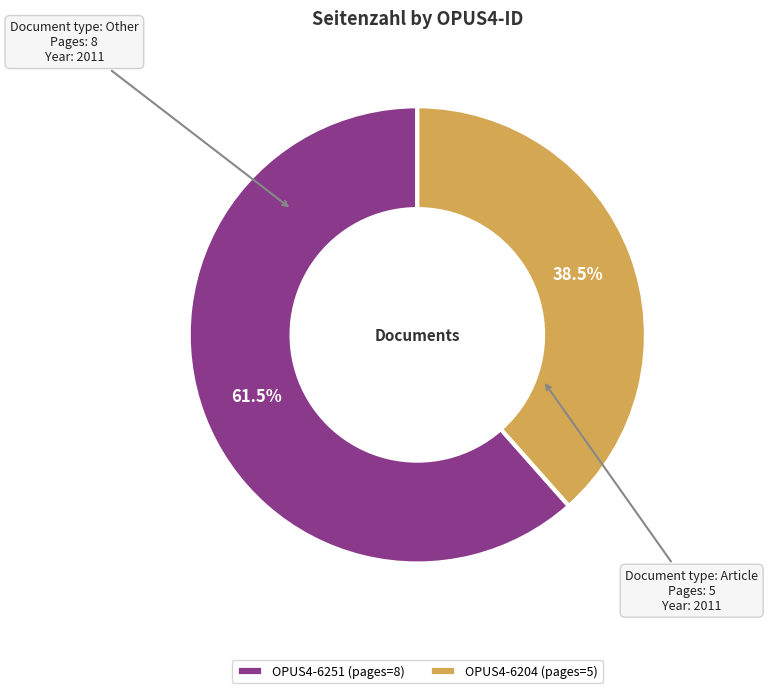

What is the ratio of the value at OPUS4-6251 to the value at OPUS4-6204?

1.6